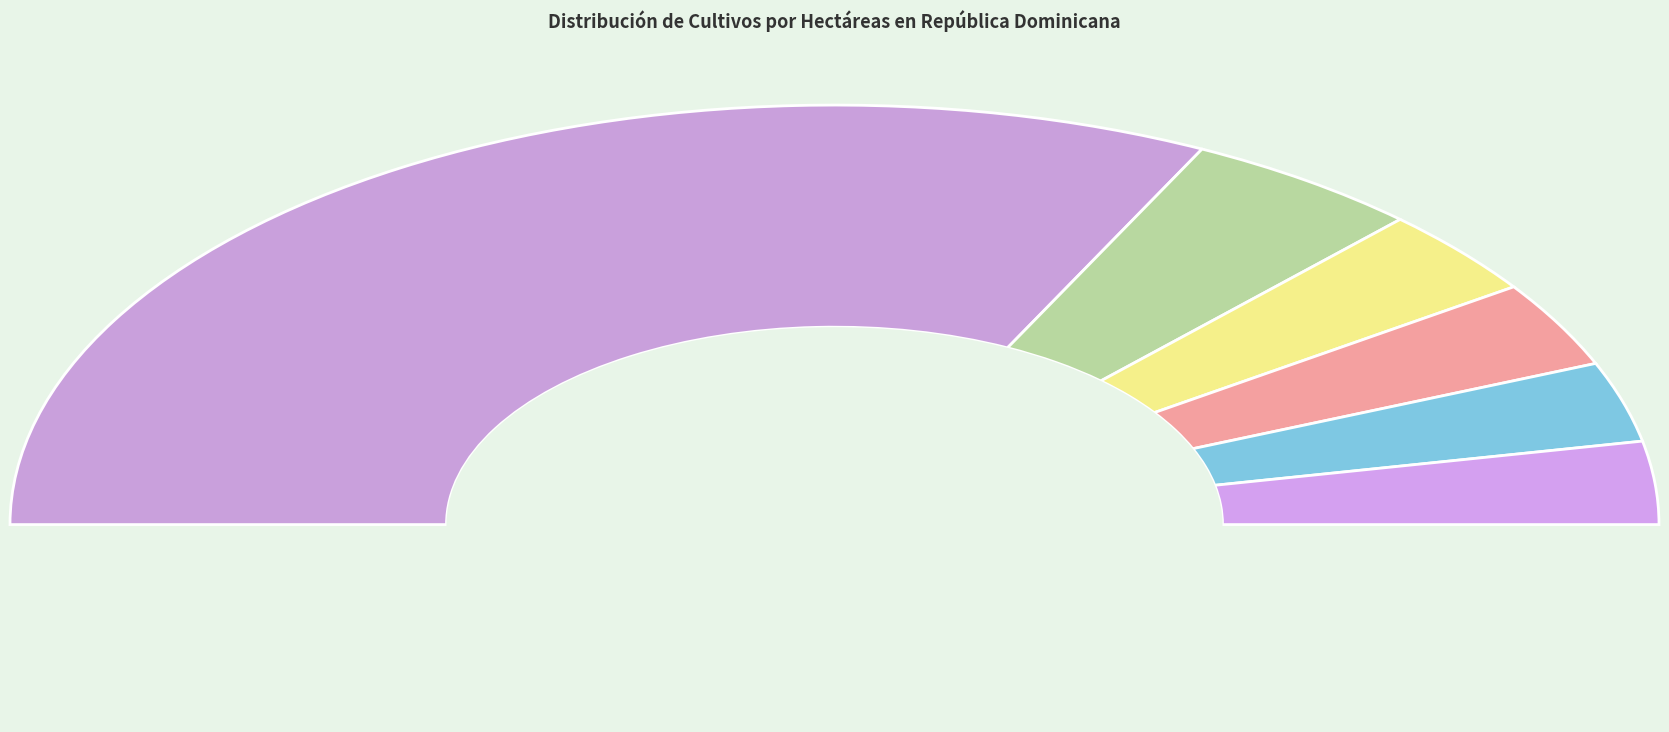

Is there any slice that represents more than half of the pie?

Yes